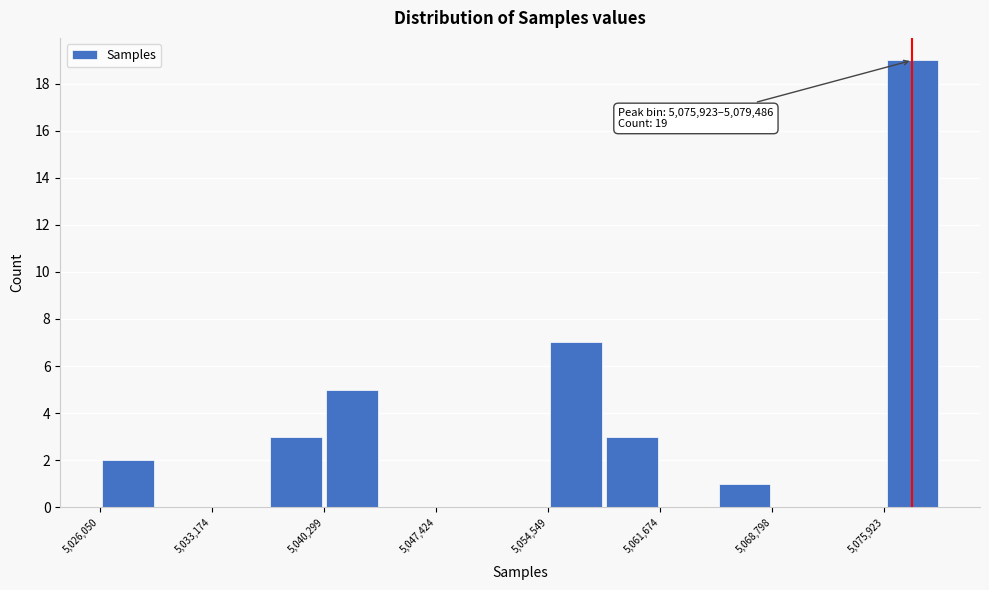

Read against the x-axis, roughly where is the centre of the tallest bar?

5078000